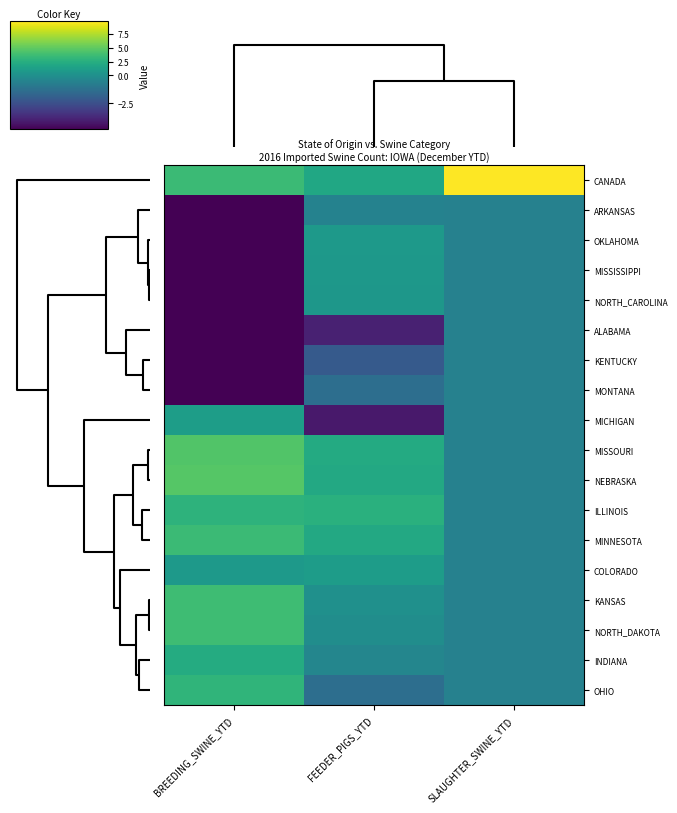

What is the maximum value shown in the chart?

9.8